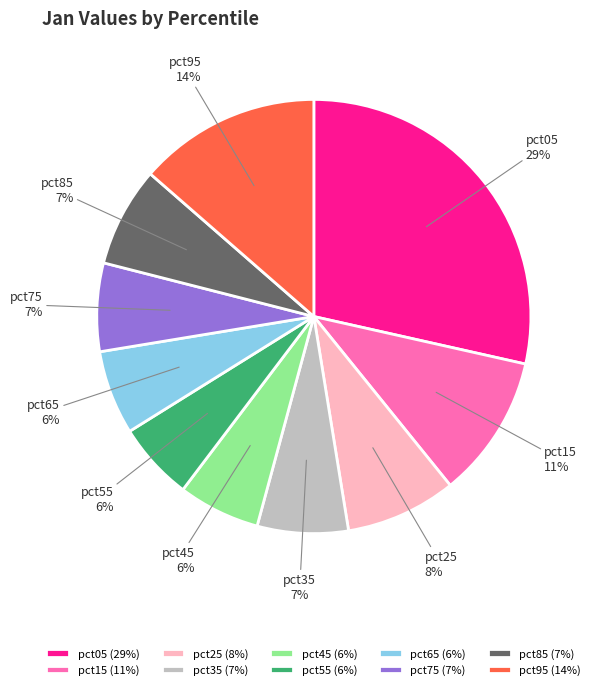

Count the number of slices in the pie.

10